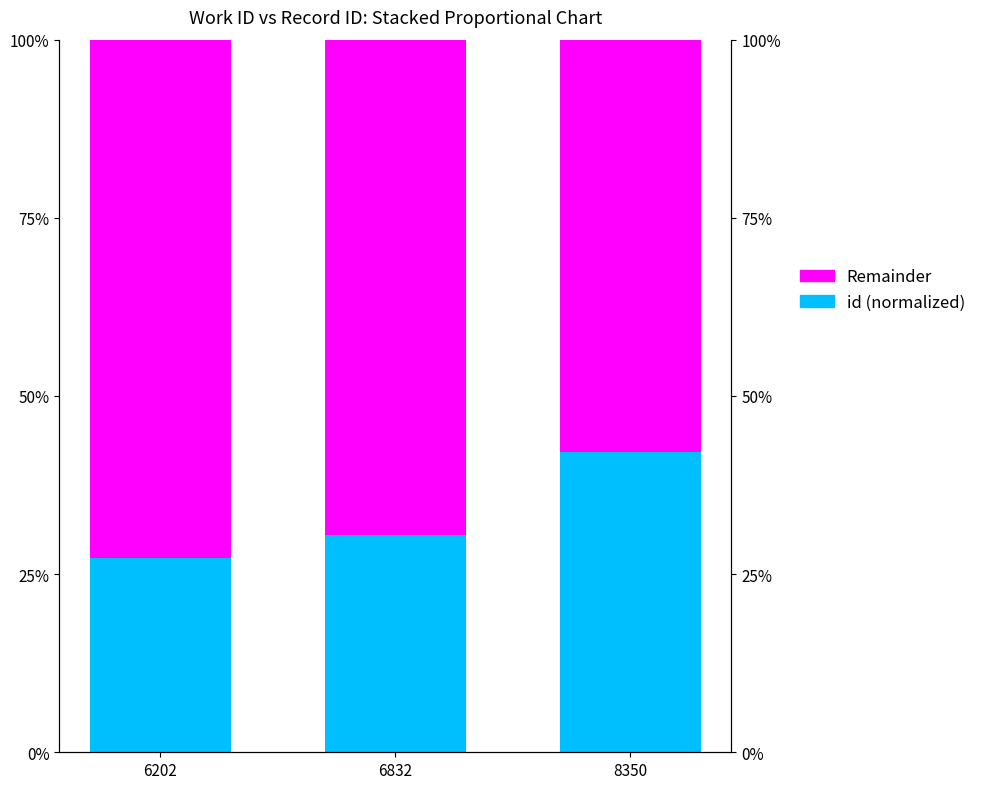

Which series has the largest range (max minus min)?

id (normalized)